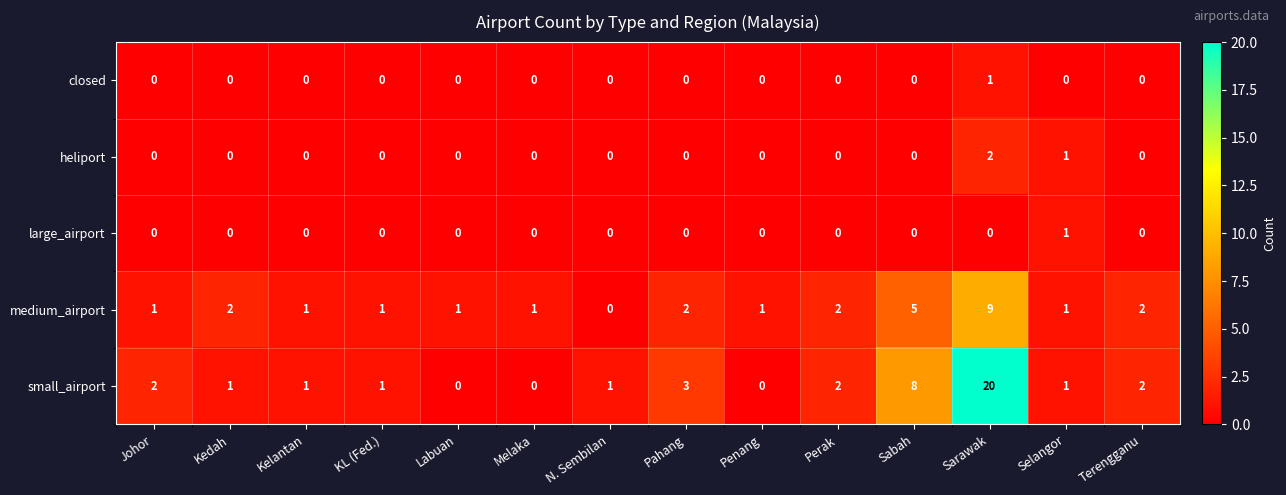

Count the number of data series in this chart.

5